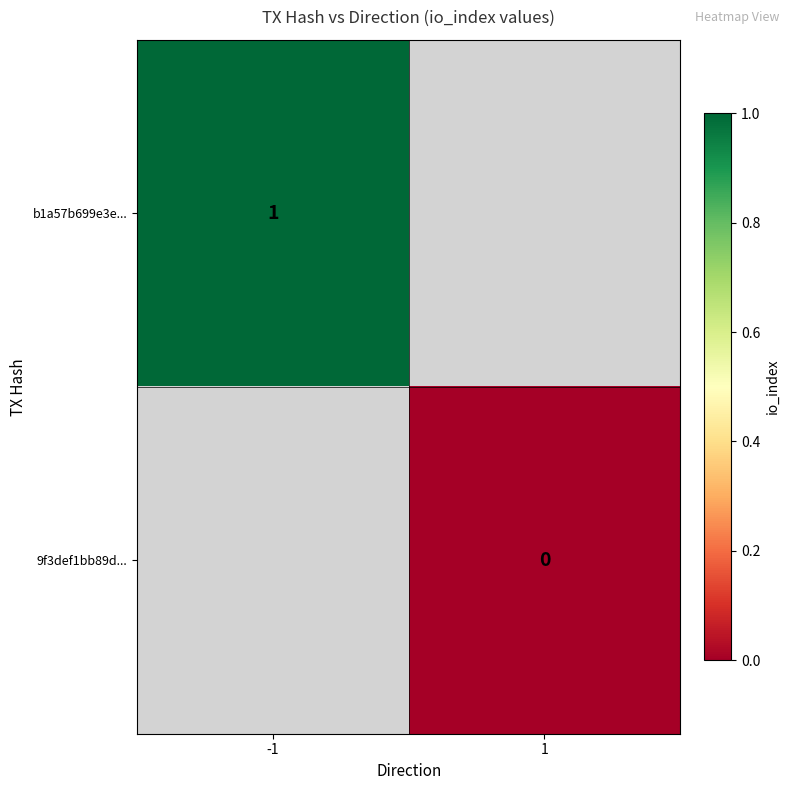

The value of b1a57b699e3e... at -1 is 2. True or false?

False